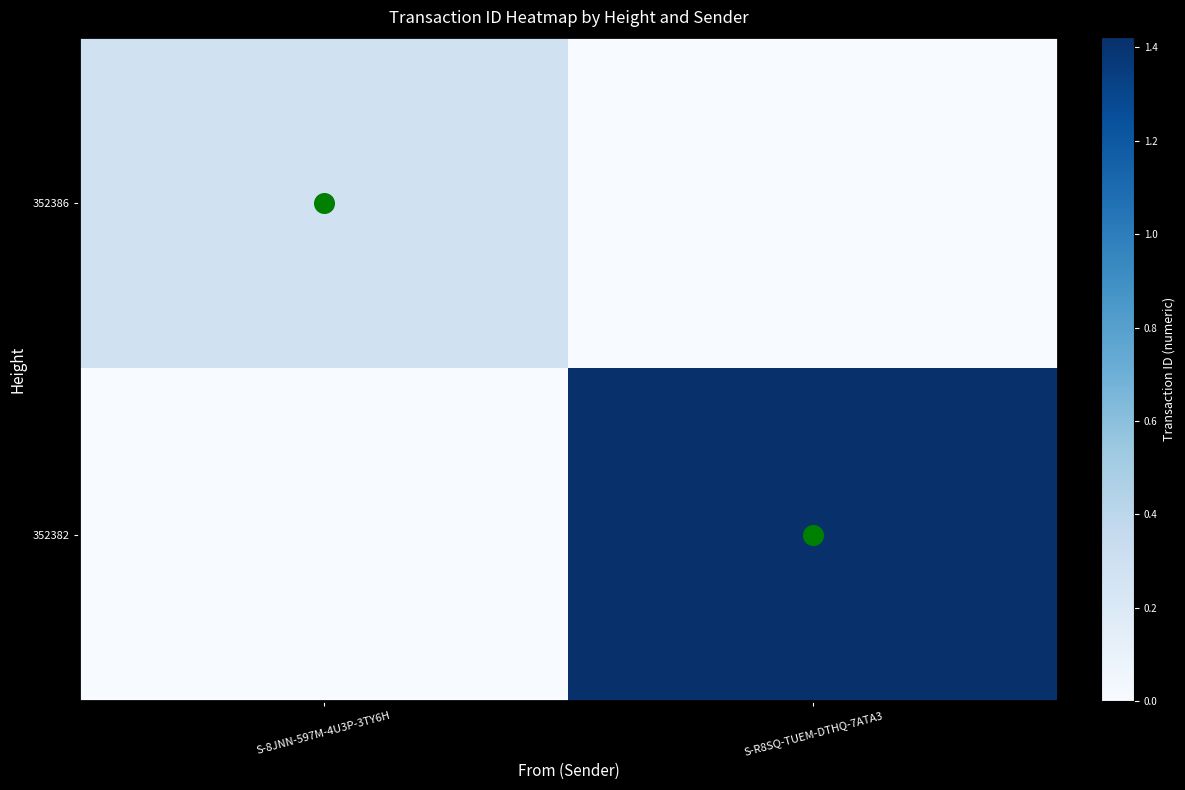

At which category does the chart reach its peak across all series?

S-R8SQ-TUEM-DTHQ-7ATA3